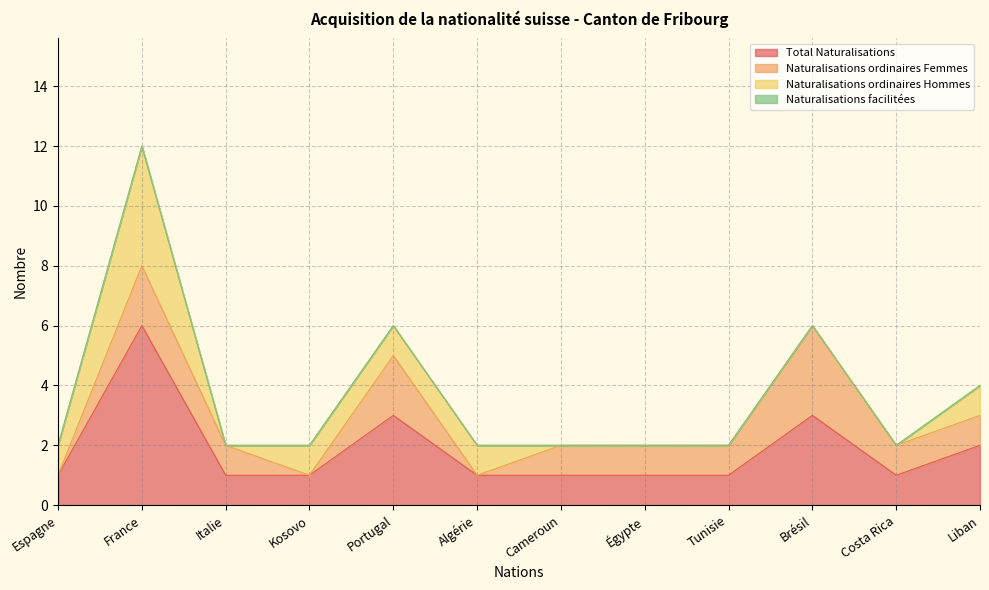

The value of Total général at France is 6. True or false?

True